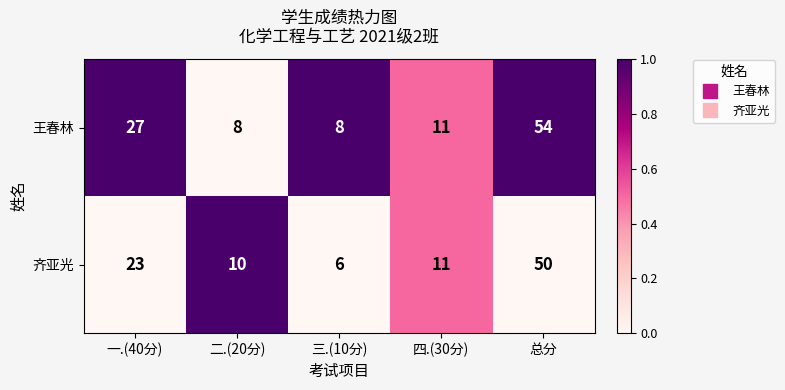

Which series changed the most between 三.(10分) and 总分?

王春林